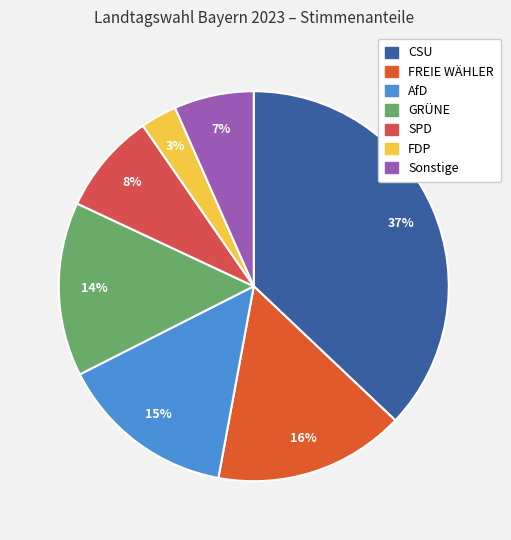

How many segments does this pie chart have?

7